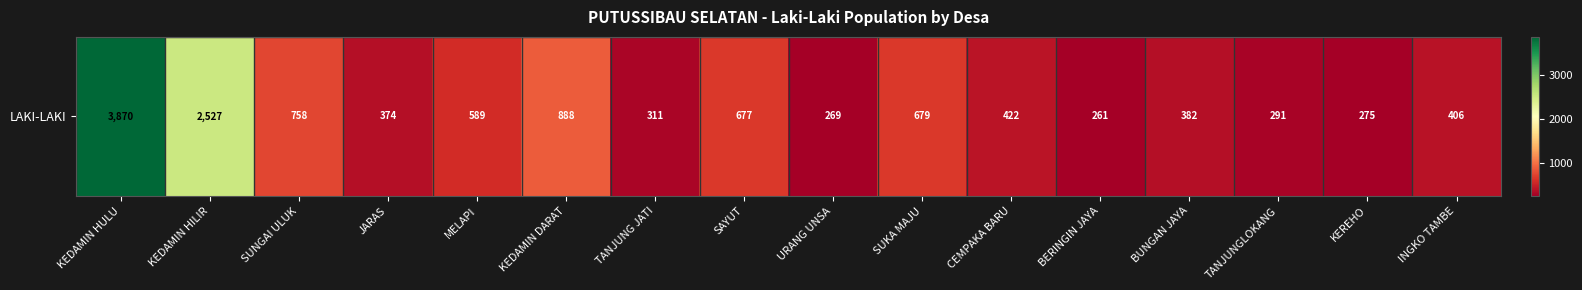

What is the sum of the values at INGKO TAMBE and URANG UNSA?

675